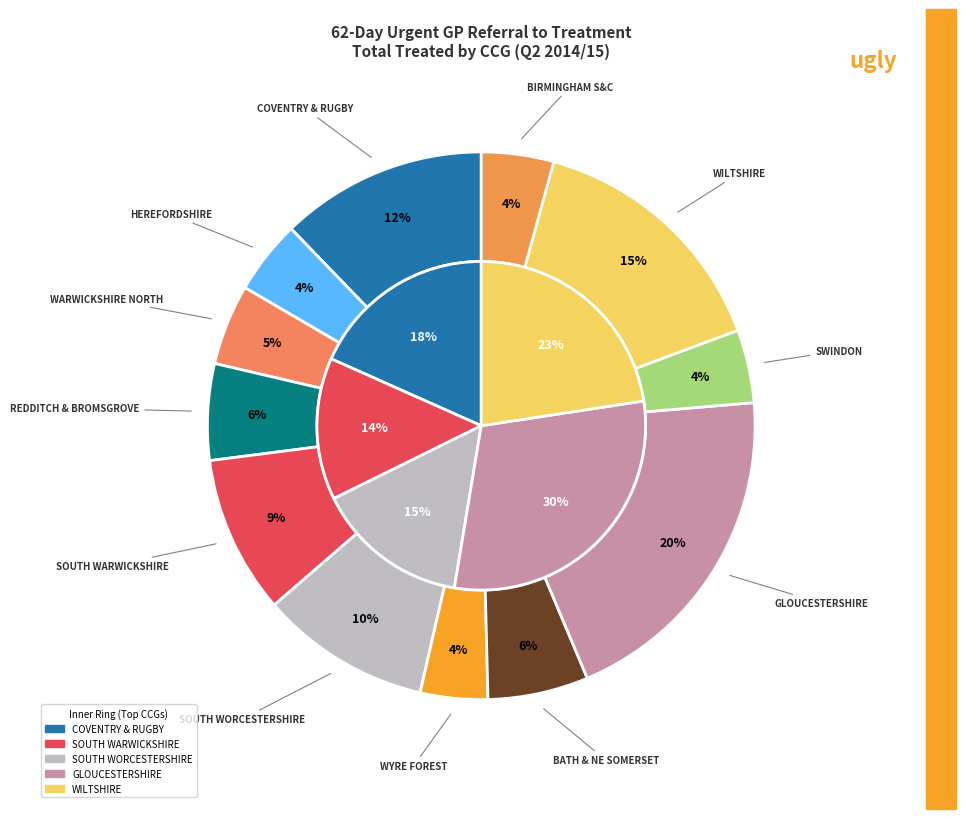

Is NHS SOUTH WORCESTERSHIRE CCG the majority of the pie?

No